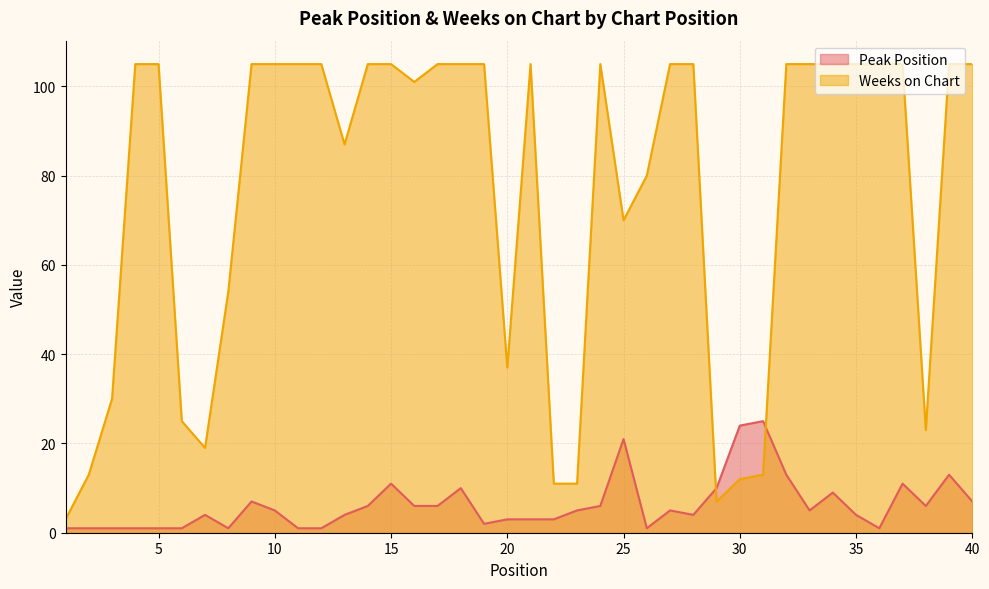

True or false: Weeks on Chart and Peak Position intersect in this chart.

True